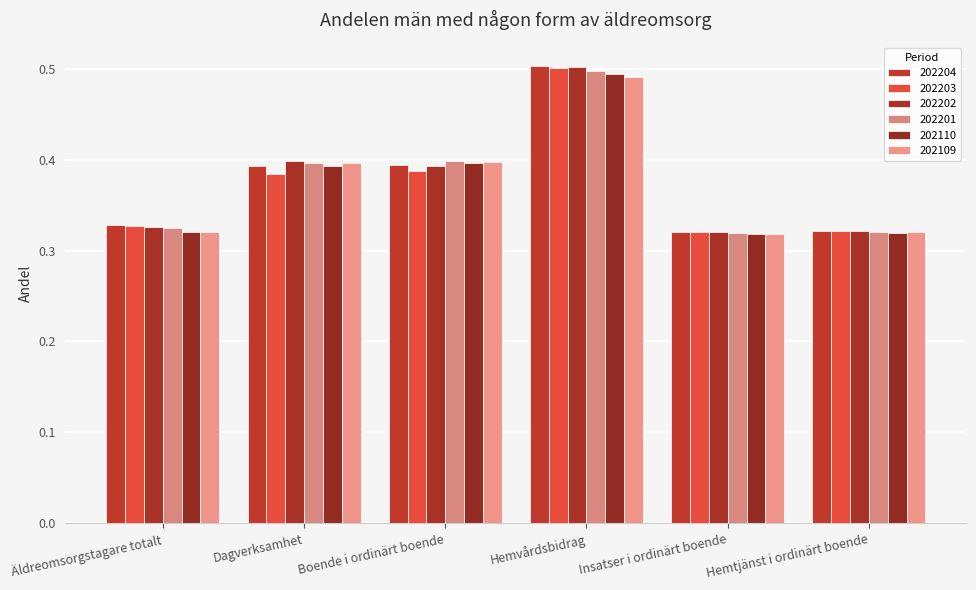

How many categories are shown in the chart?

6